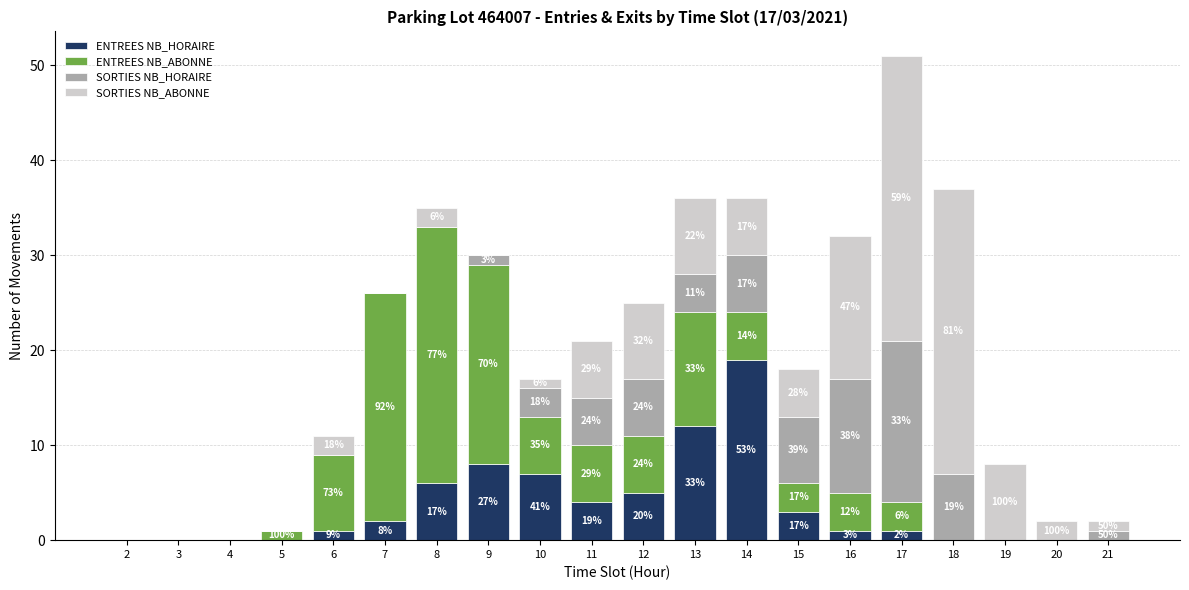

Is it true that SORTIES NB_HORAIRE equals 1 at 21?

True